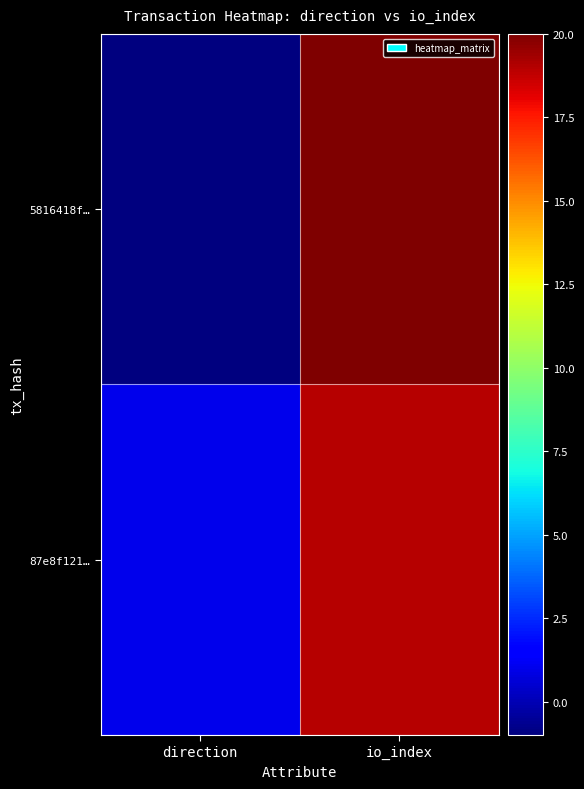

At which category is the sum across all series the highest?

io_index